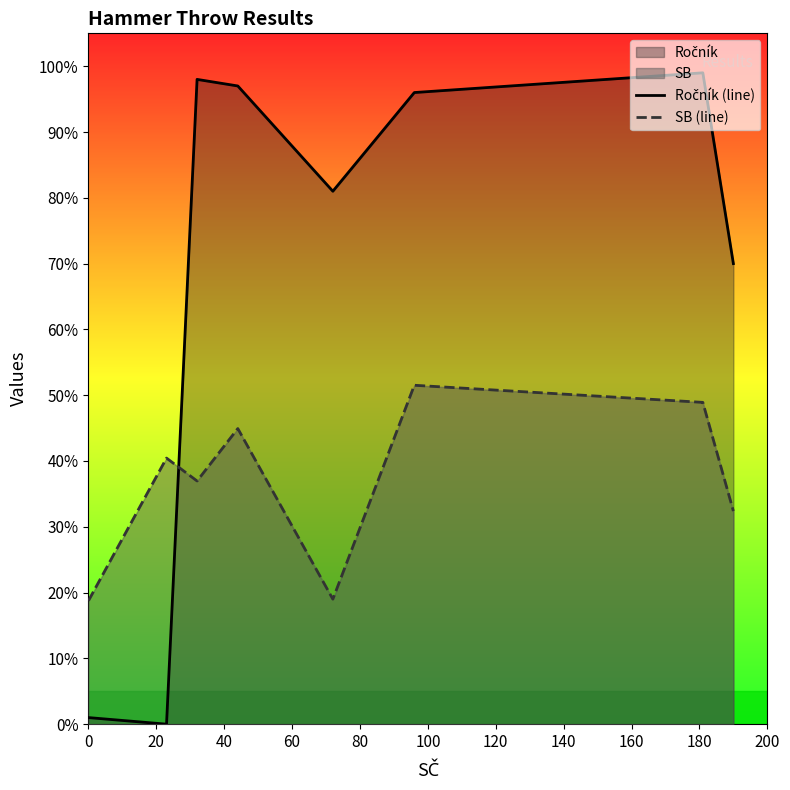

What is the maximum value shown in the chart?

99.0